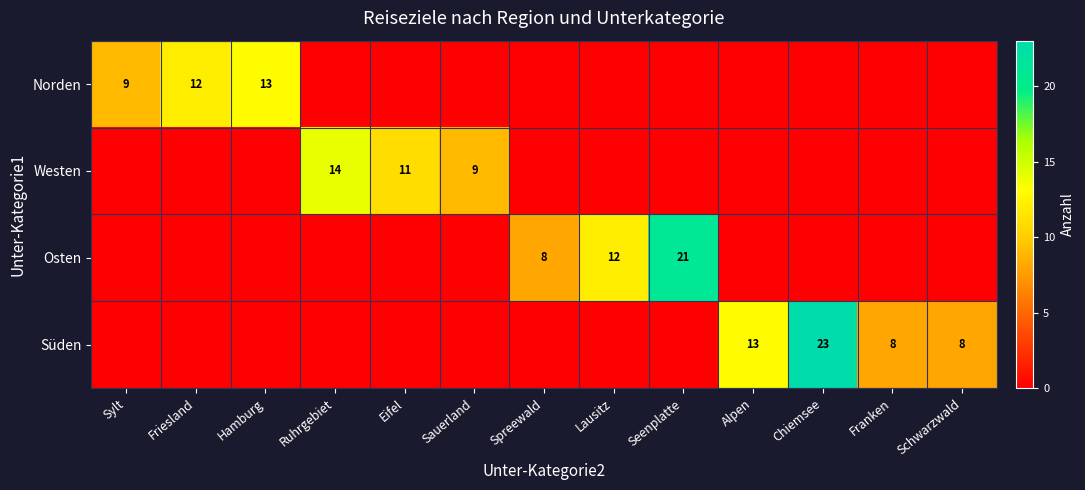

Is it true that Westen equals 11 at Eifel?

True